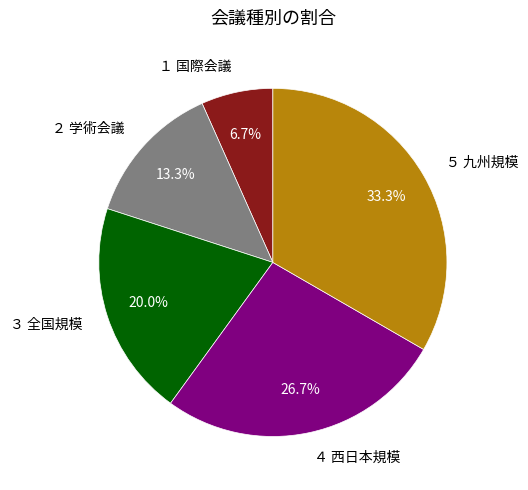

How many segments does this pie chart have?

5